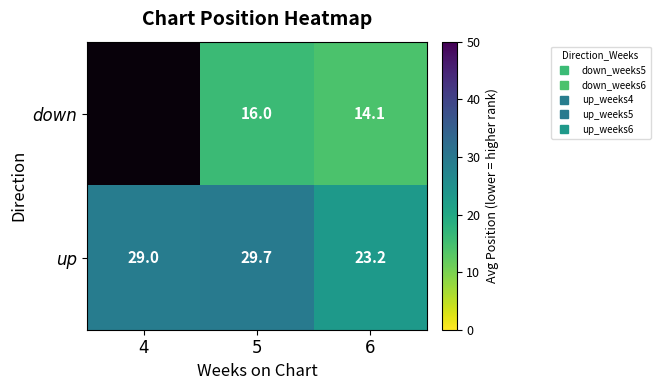

How many data points in up are less than 29?

1